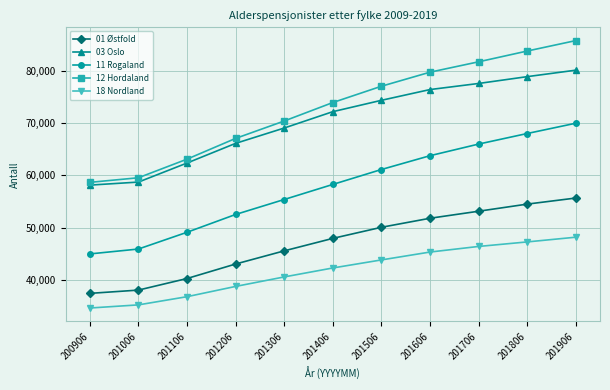

Reading right to left, list all the values displayed in this chart.

01 Østfold: 201906=55668	201806=54501	201706=53136	201606=51787	201506=50054	201406=47925	201306=45533	201206=43008	201106=40227	201006=38005	200906=37376
03 Oslo: 201906=80200	201806=78958	201706=77650	201606=76482	201506=74417	201406=72238	201306=69100	201206=66158	201106=62384	201006=58732	200906=58149
11 Rogaland: 201906=70020	201806=68047	201706=66019	201606=63789	201506=61140	201406=58276	201306=55387	201206=52515	201106=49098	201006=45885	200906=44946
12 Hordaland: 201906=85875	201806=83872	201706=81805	201606=79813	201506=77117	201406=73988	201306=70446	201206=67109	201106=63127	201006=59560	200906=58678
18 Nordland: 201906=48154	201806=47247	201706=46379	201606=45304	201506=43793	201406=42248	201306=40530	201206=38709	201106=36740	201006=35168	200906=34566